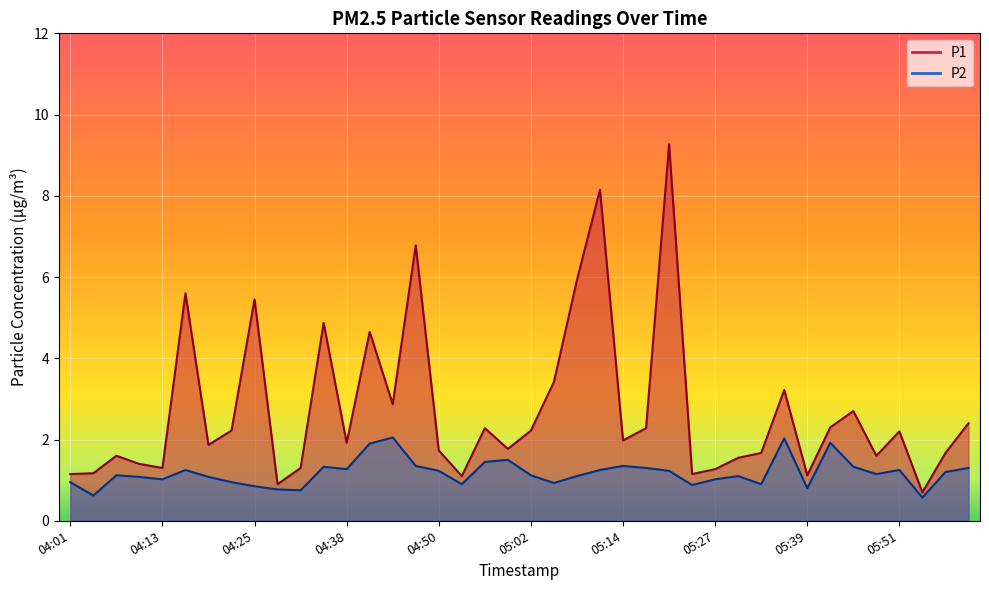

What is the average value of the P2 series?

1.2